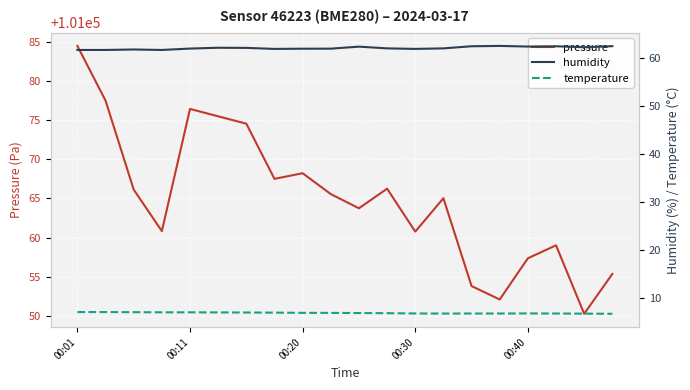

At which label does pressure first exceed 101065?

00:01